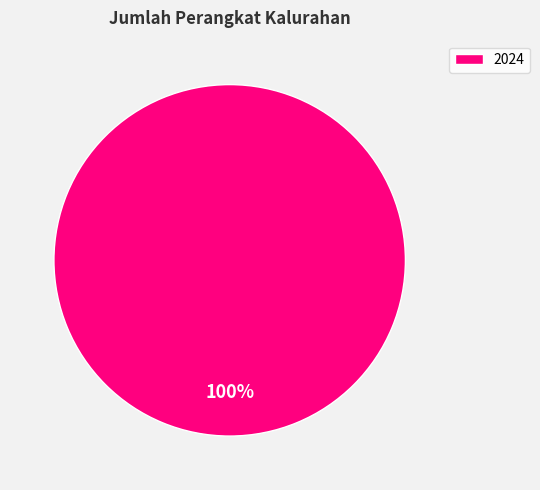

Which slice represents more than half of the pie?

2024